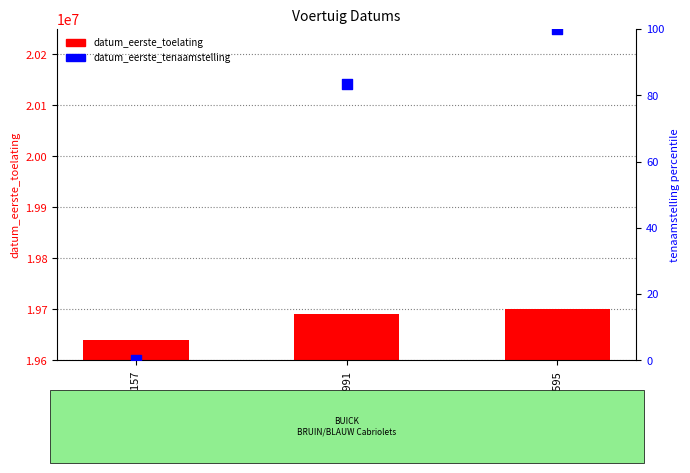

At how many categories does at least one series exceed 16613614?

3